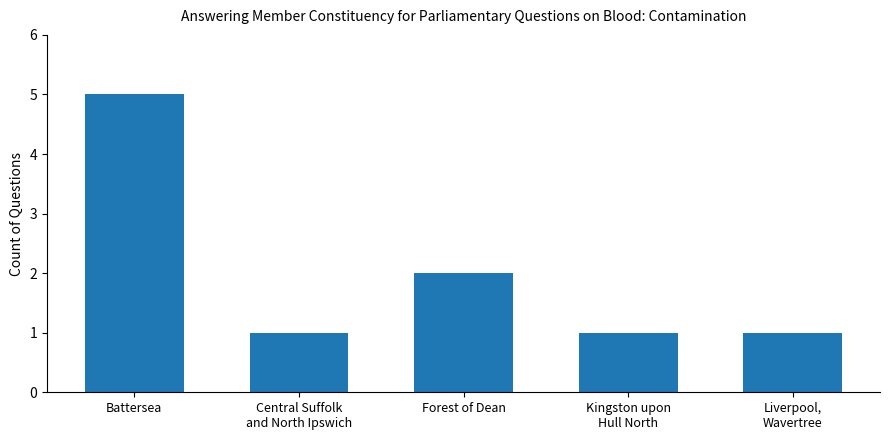

What is the difference between the second highest and second lowest values?

1